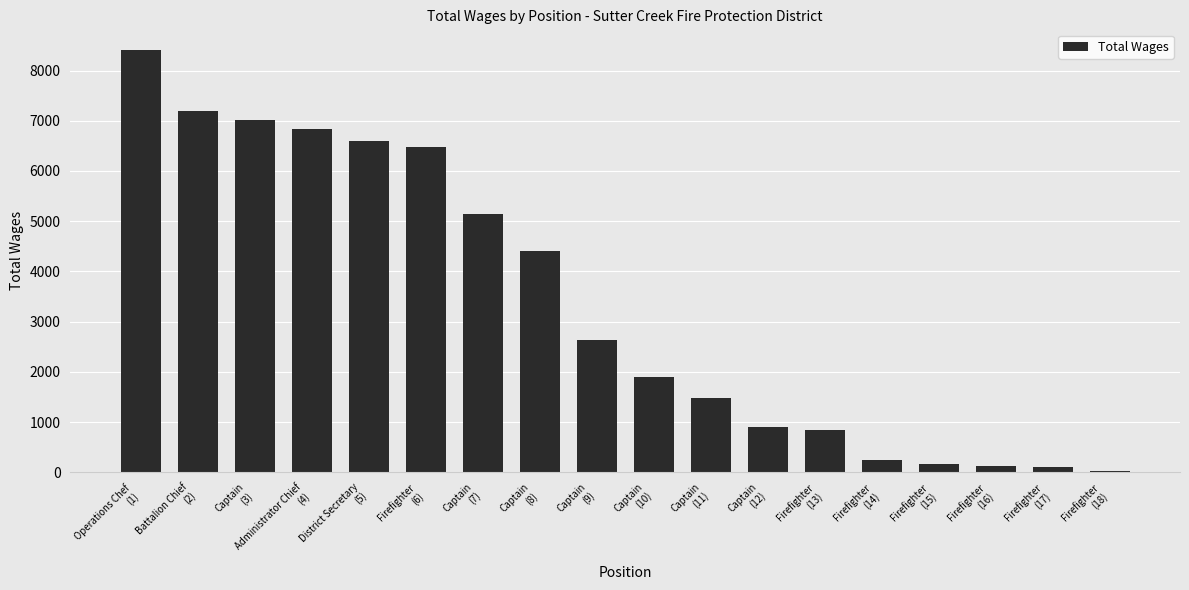

What is the difference between the values at Firefighter
(14) and Operations Chef
(1)?

8155